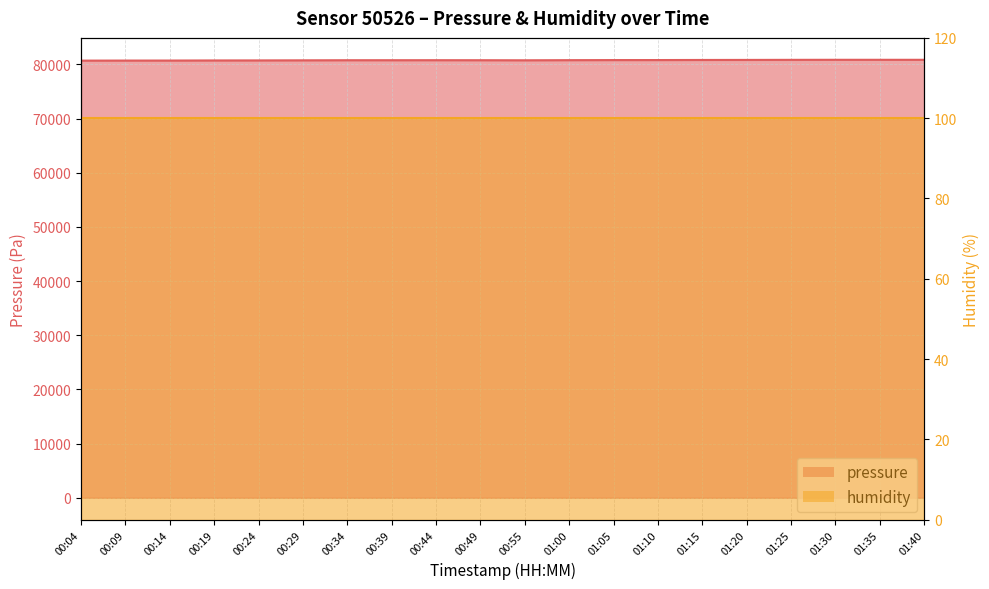

True or false: the data shows 80803.1 at 01:15.

True